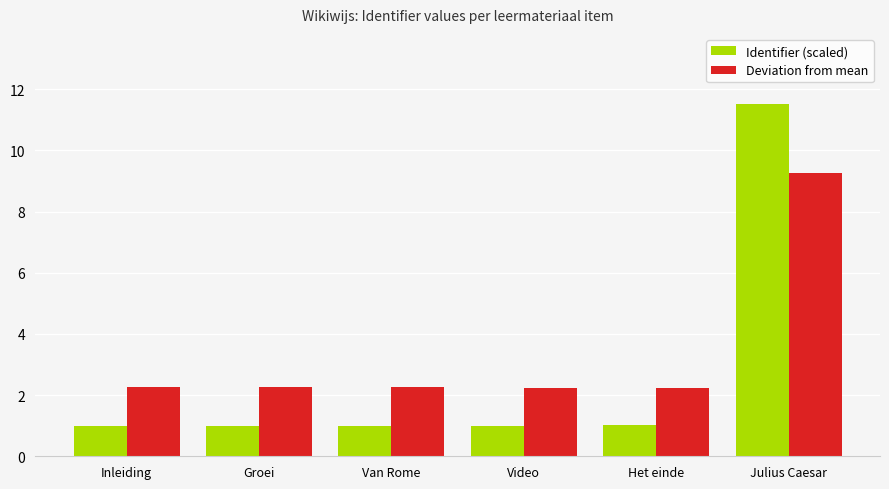

What is the difference between the maximum and minimum values in the Identifier (scaled) series?

10.5